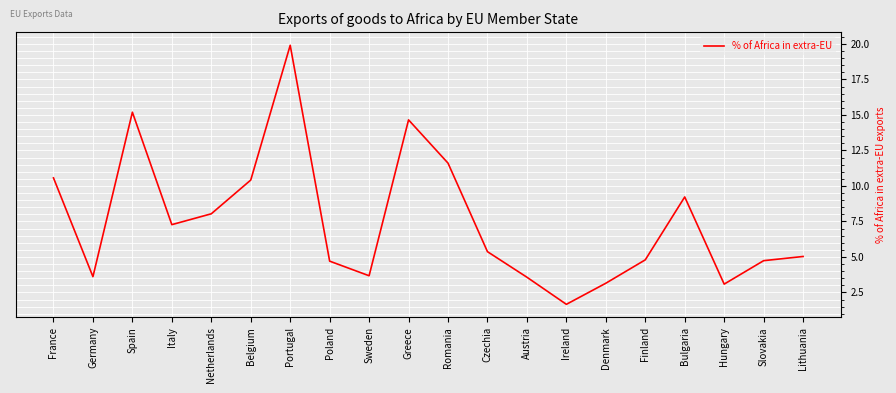

At which category does the chart reach its minimum across all series?

Ireland